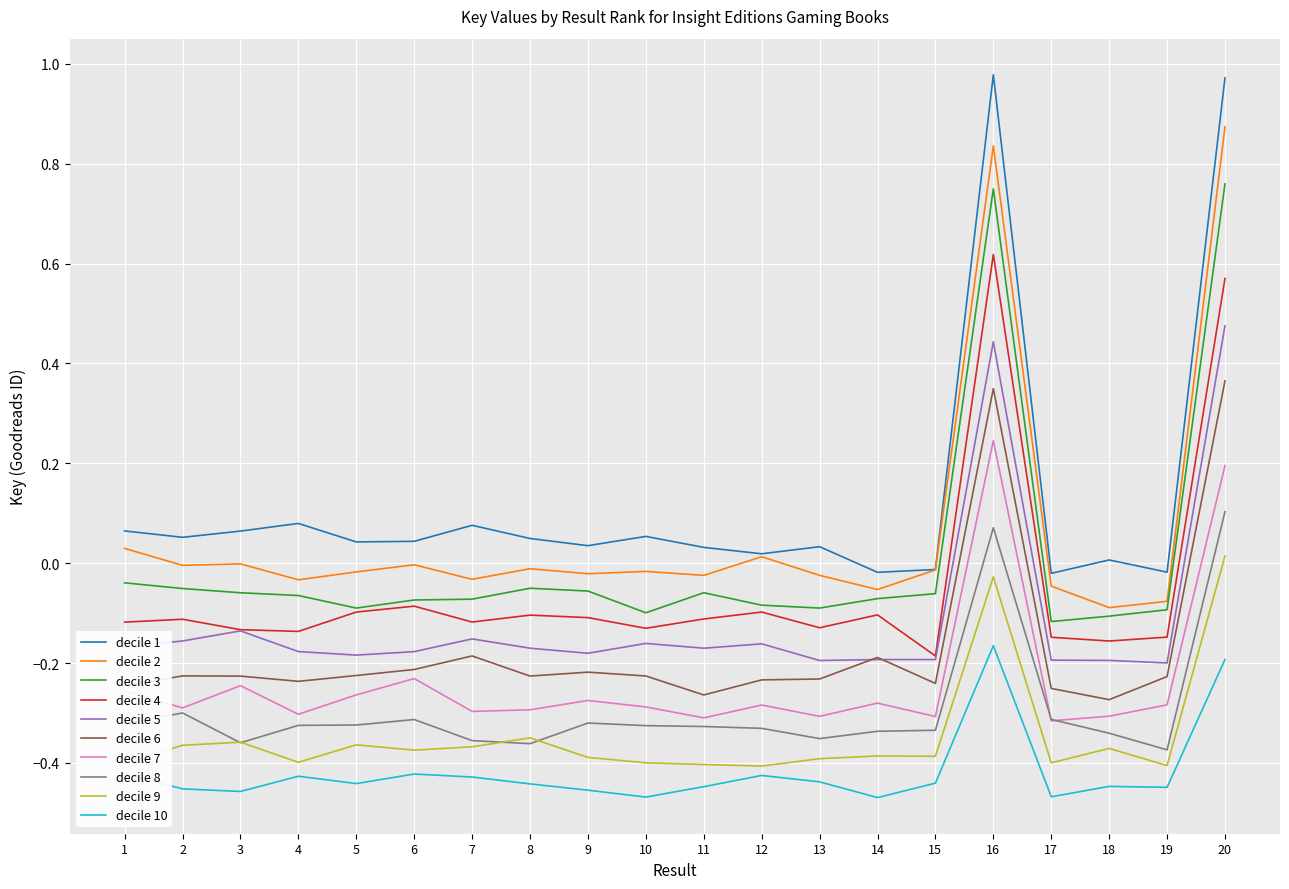

Is it true that decile 8 equals -0.4 at 2?

False